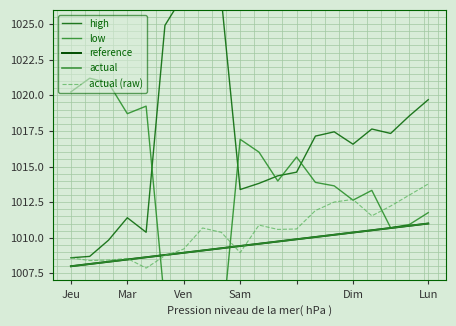

How many data points does each series have?

20